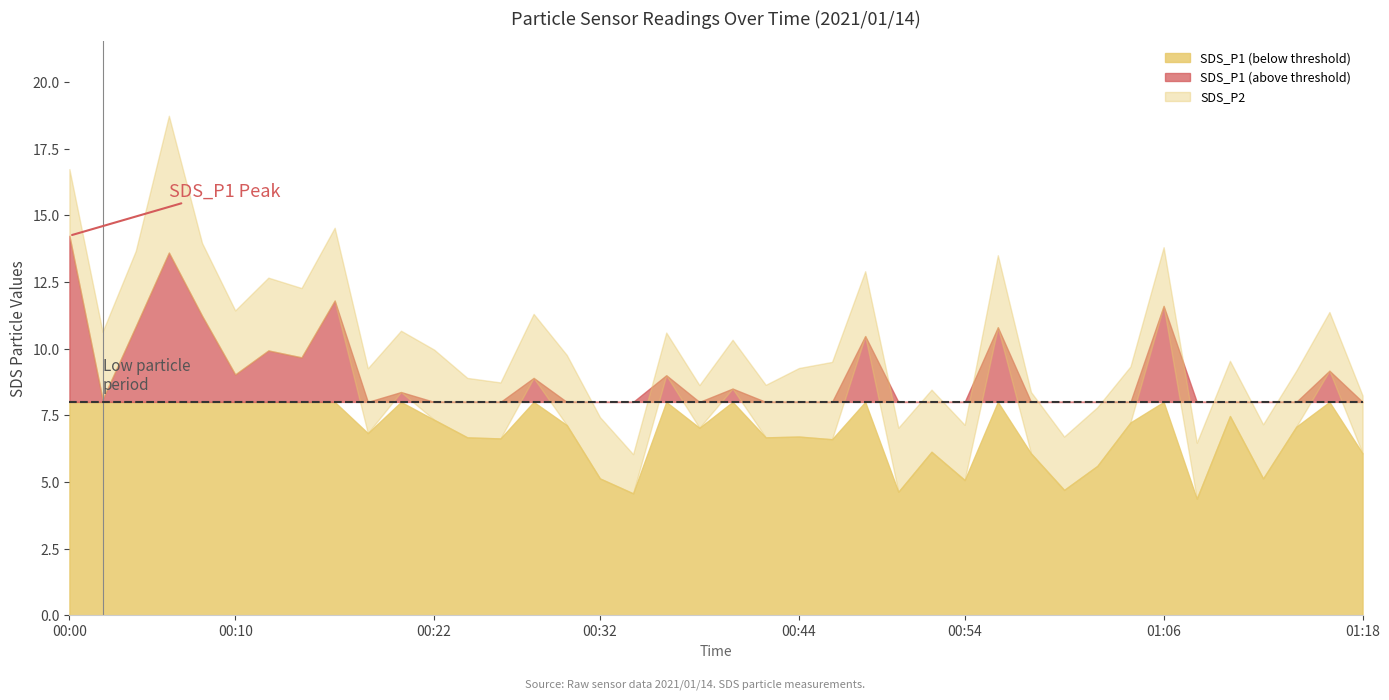

At which label does SDS_P2 reach its minimum?

00:34